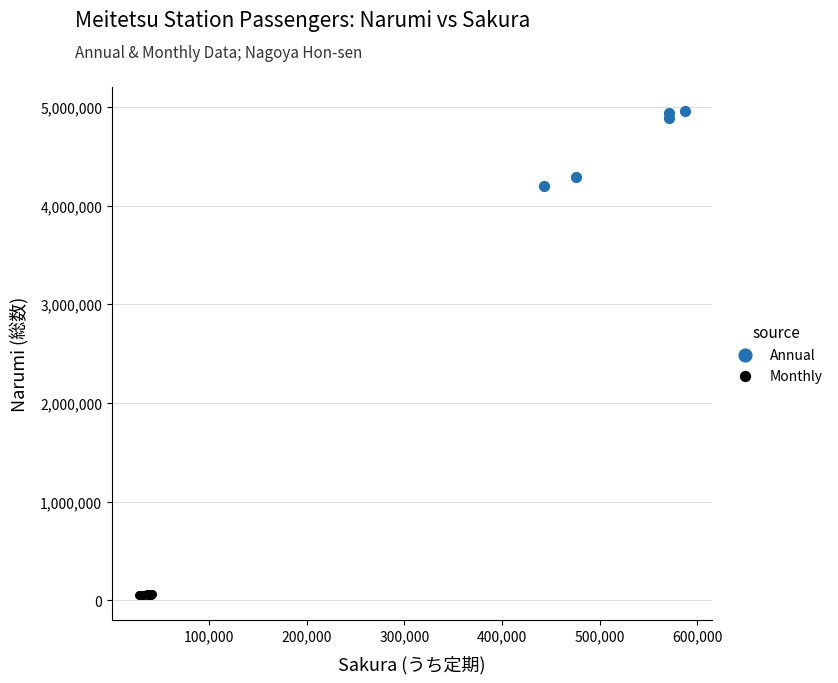

Which series contains the lowest Y value?

Monthly